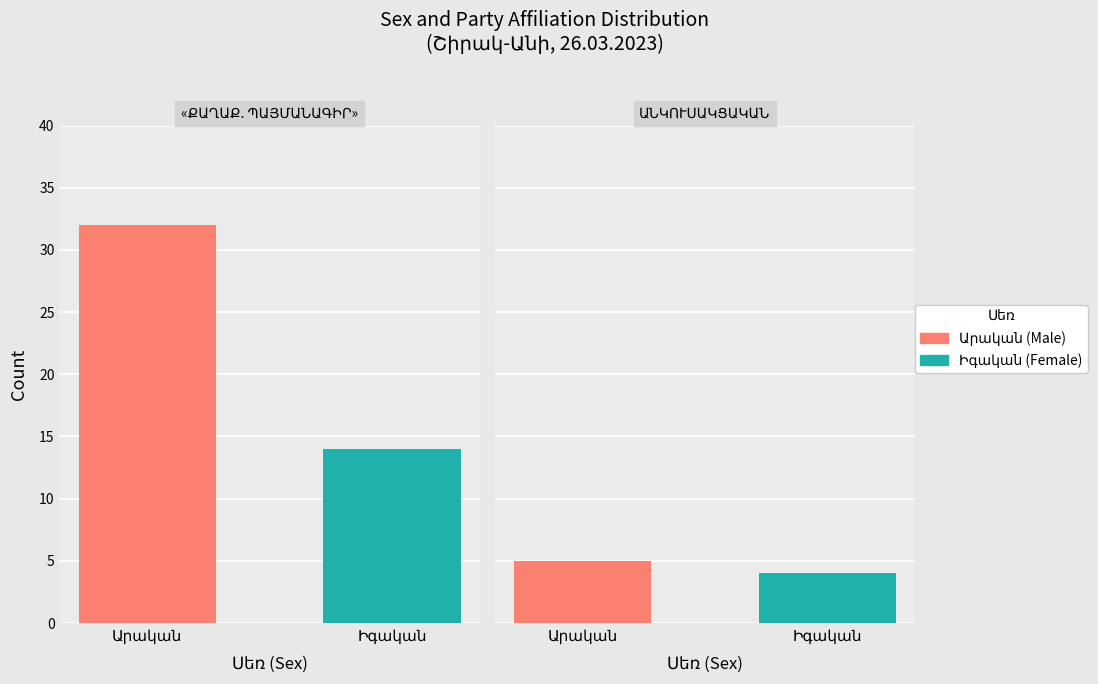

What are all the series names shown in the legend?

Արական, Իգական